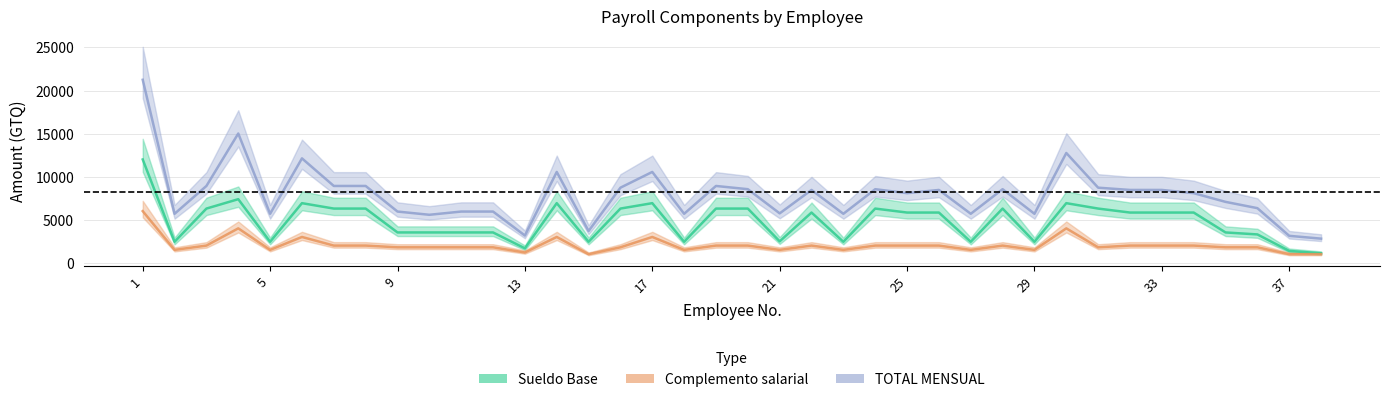

True or false: TOTAL MENSUAL and Complemento salarial intersect in this chart.

False